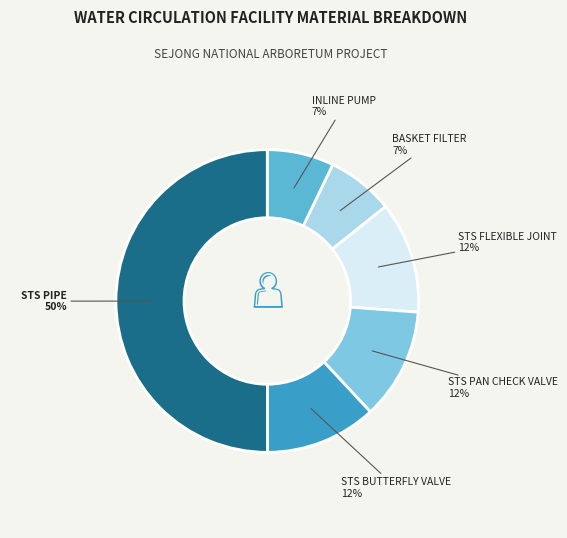

To the nearest percent, what is the average slice percentage?

17%